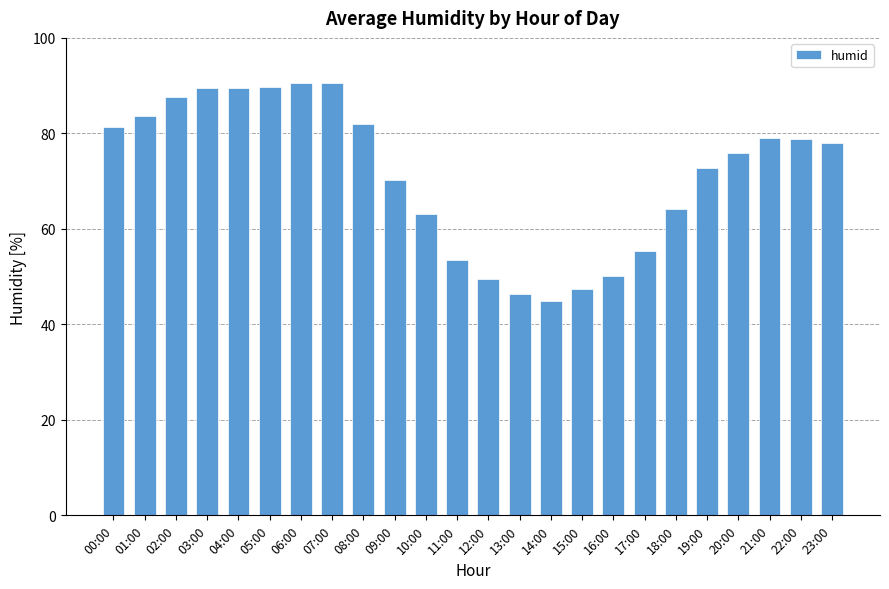

What is the smallest value displayed?

44.9